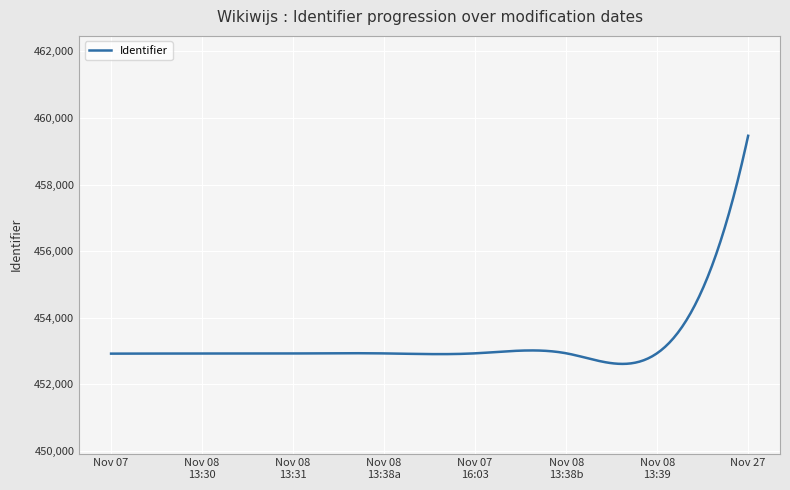

What is the minimum value shown in the chart?

452612.8